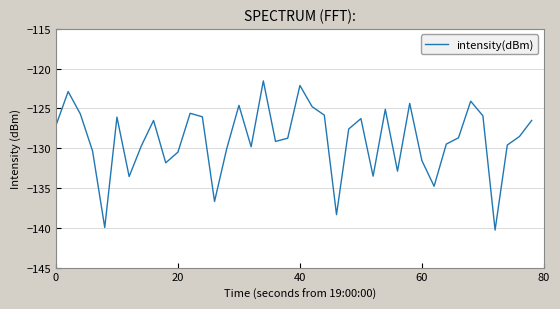

What is the difference between the maximum and minimum values?

18.8